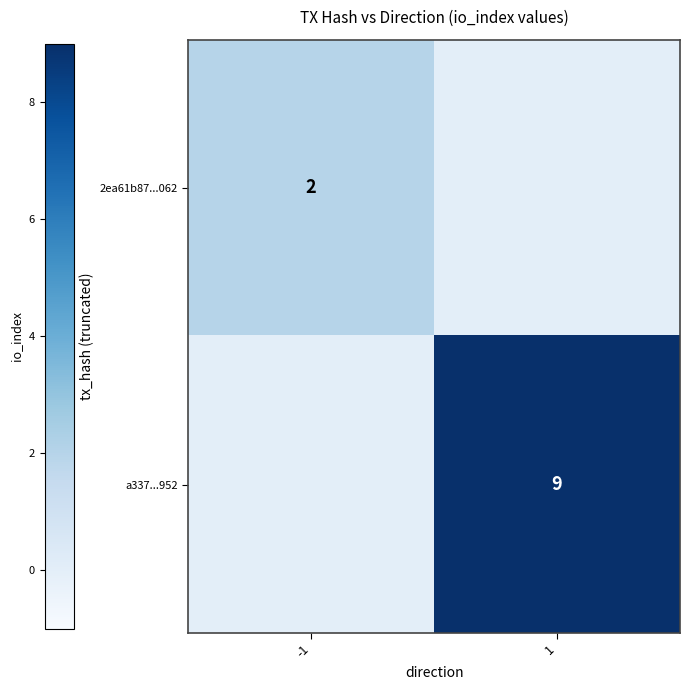

The 2ea61b87...062 series shows 2 at -1. True or false?

True